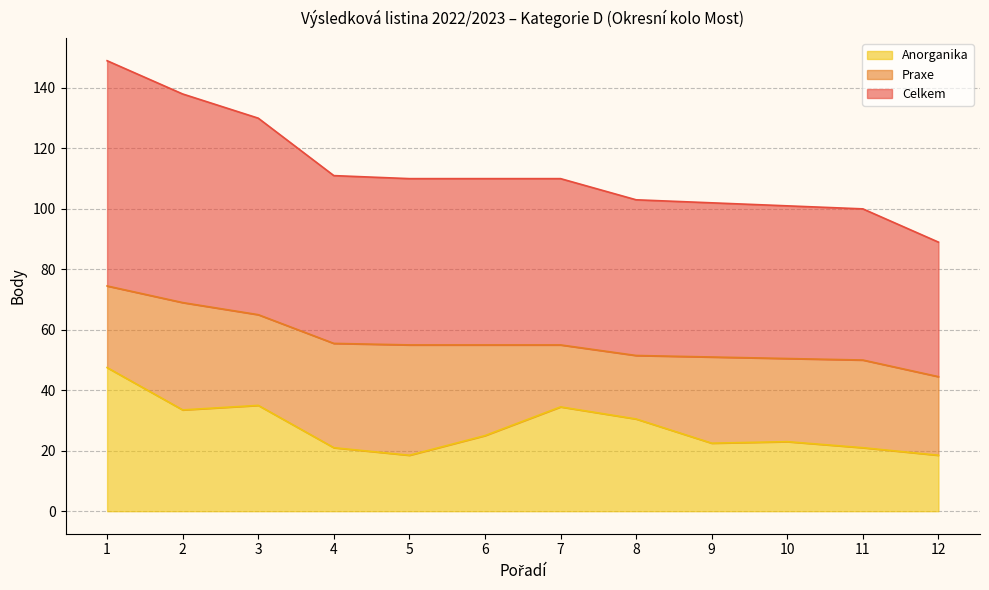

Which series changed the most between 8 and 11?

Anorganika